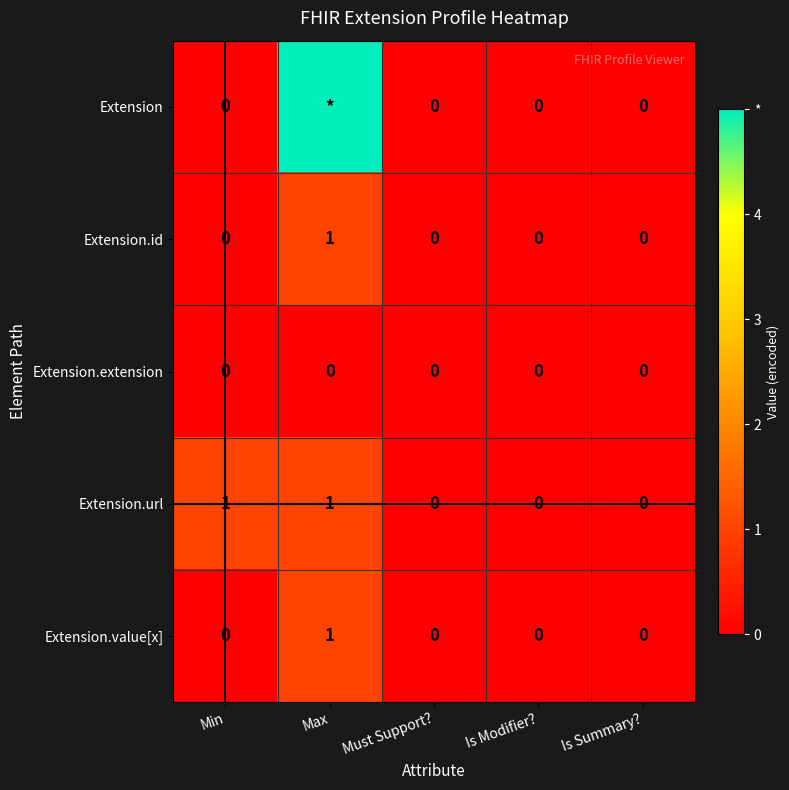

Is it true that Extension.value[x] equals 1 at Max?

True